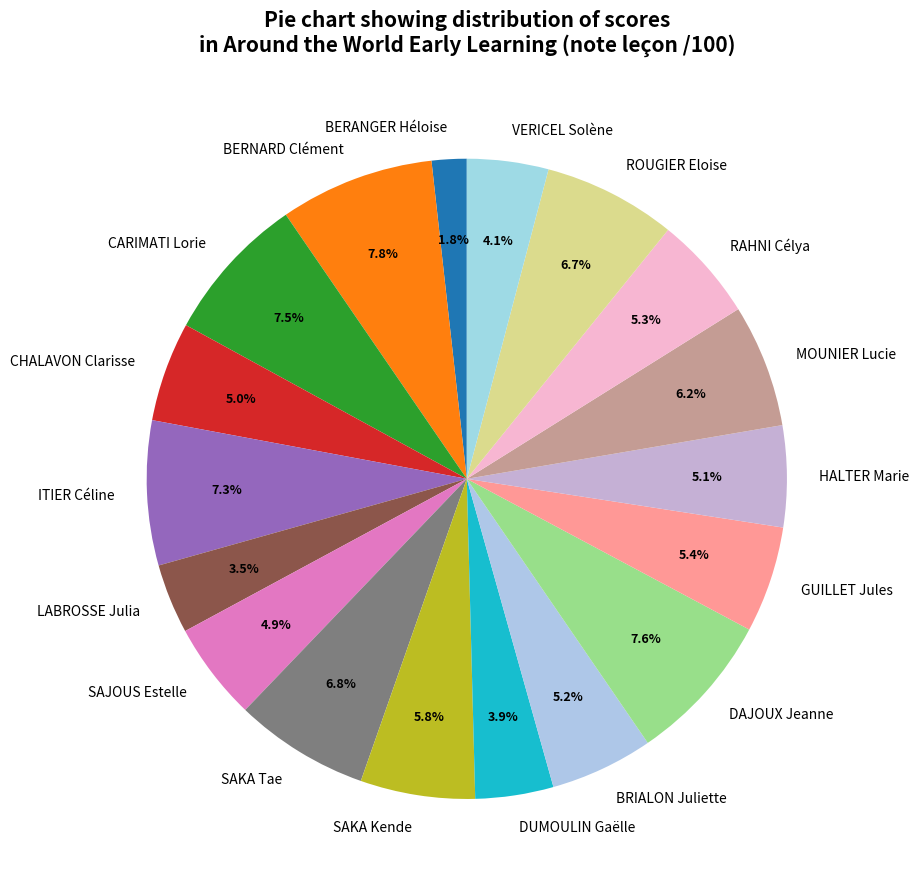

Which slice is the smallest?

BERANGER Héloise